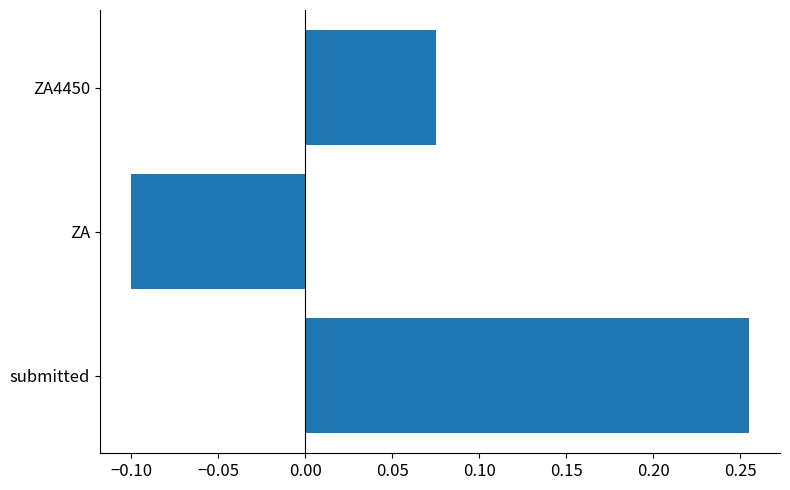

Which category has the lowest value across all series?

ZA